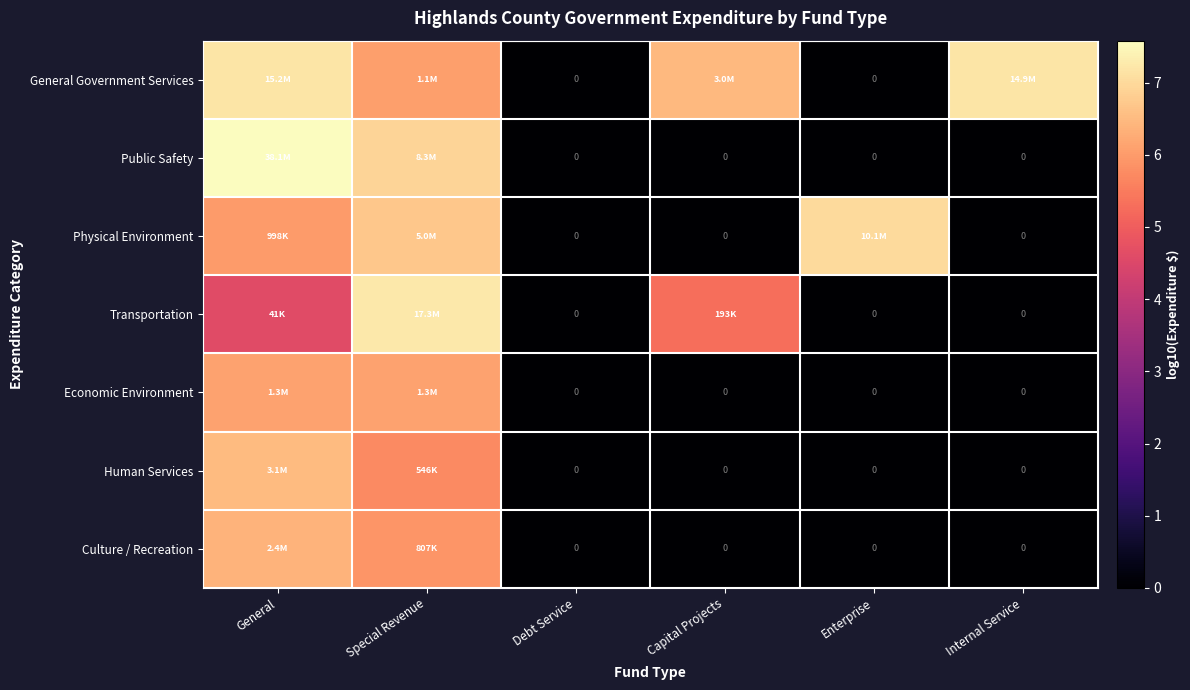

Where does the Transportation series first go above 4?

General